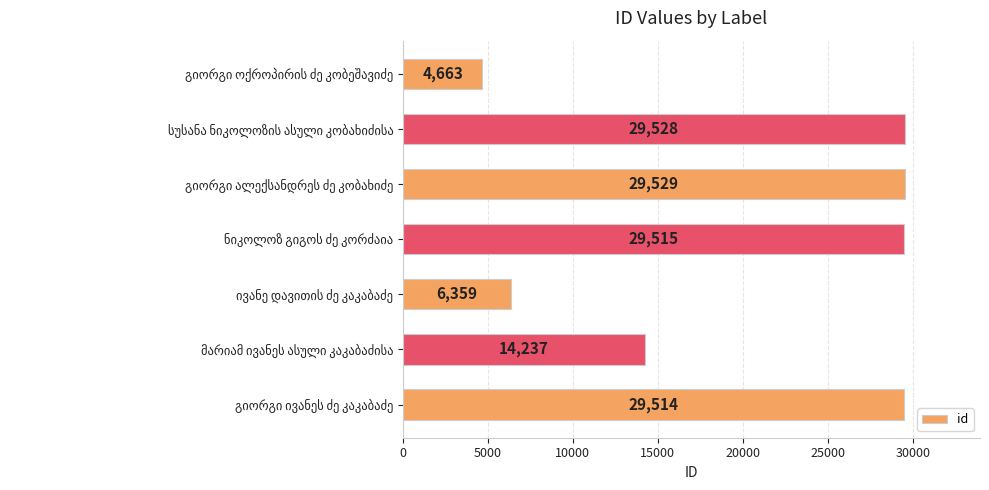

What is the minimum value shown in the chart?

4663